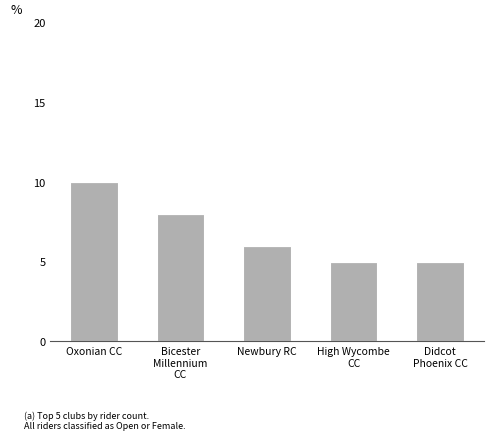

What is the difference between the second highest and minimum values?

3